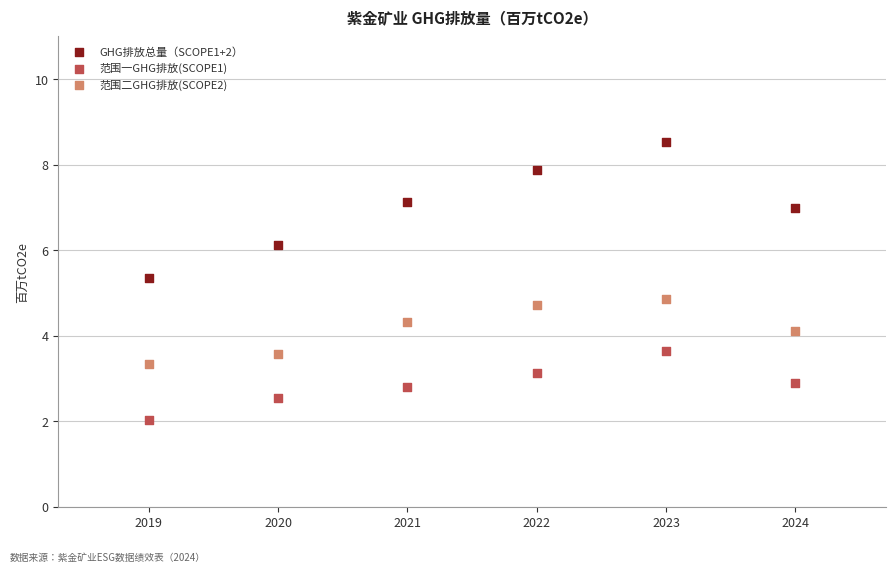

Which series reaches the maximum Y coordinate?

GHG排放总量（SCOPE1+2）